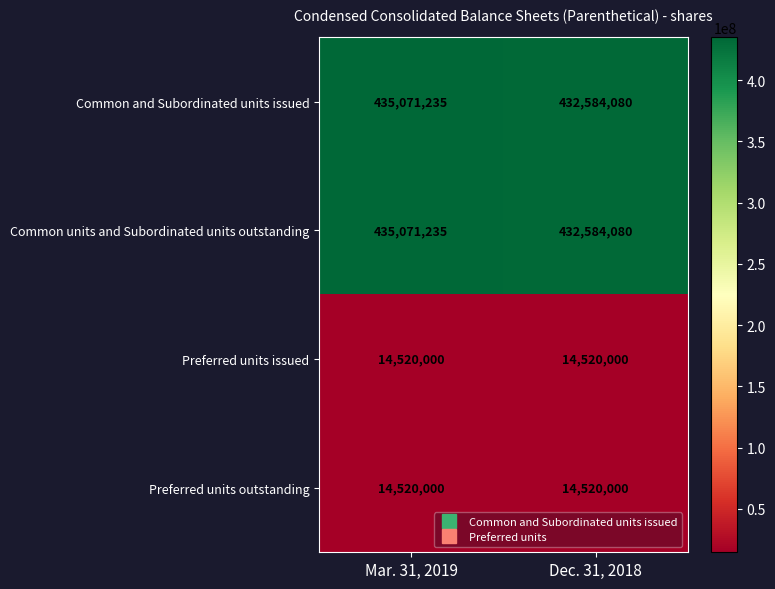

What is the approximate value of Preferred units issued at Dec. 31, 2018?

14520000